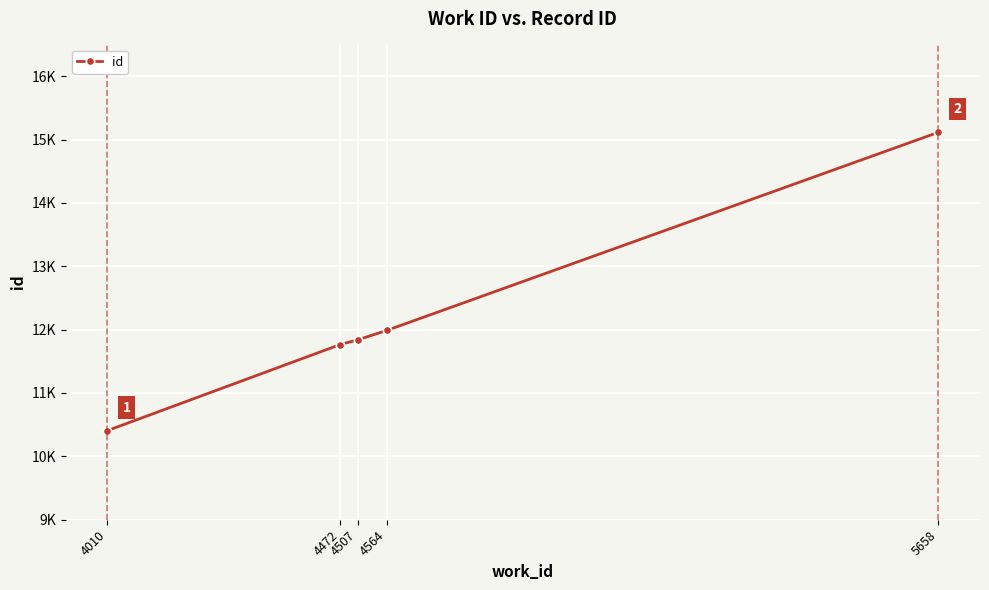

Reading left to right, list all the values displayed in this chart.

4010=10406	4472=11765	4507=11840	4564=11987	5658=15114